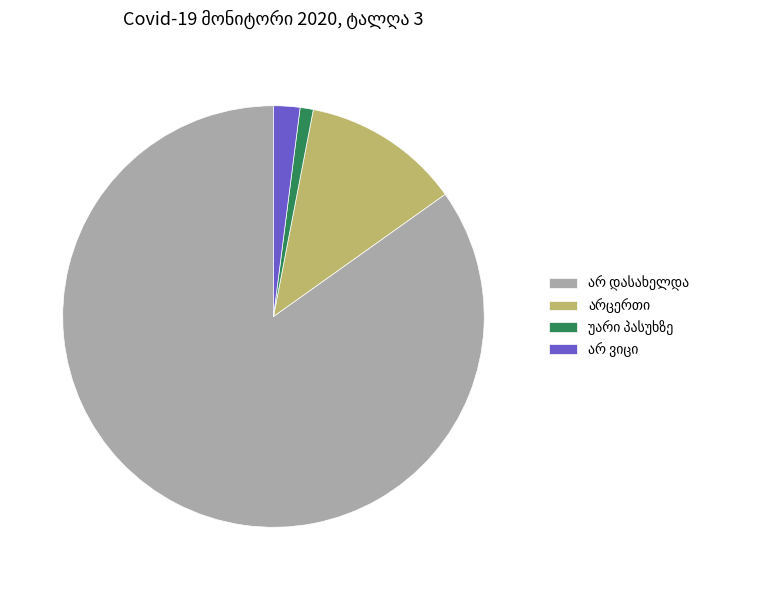

Is there a majority slice in this chart?

Yes